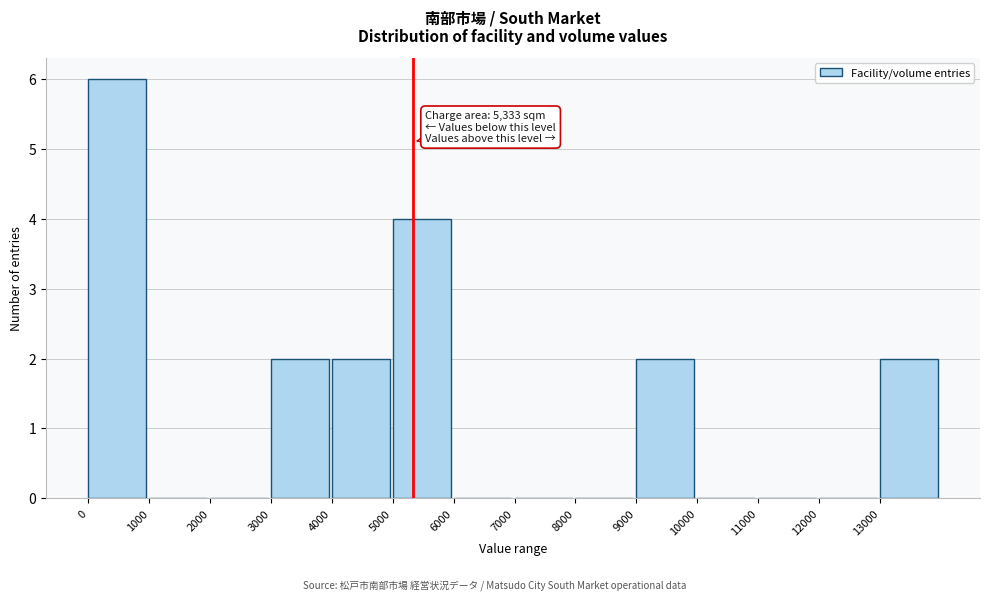

Which range on the x-axis has the tallest bar?

0 to 1000